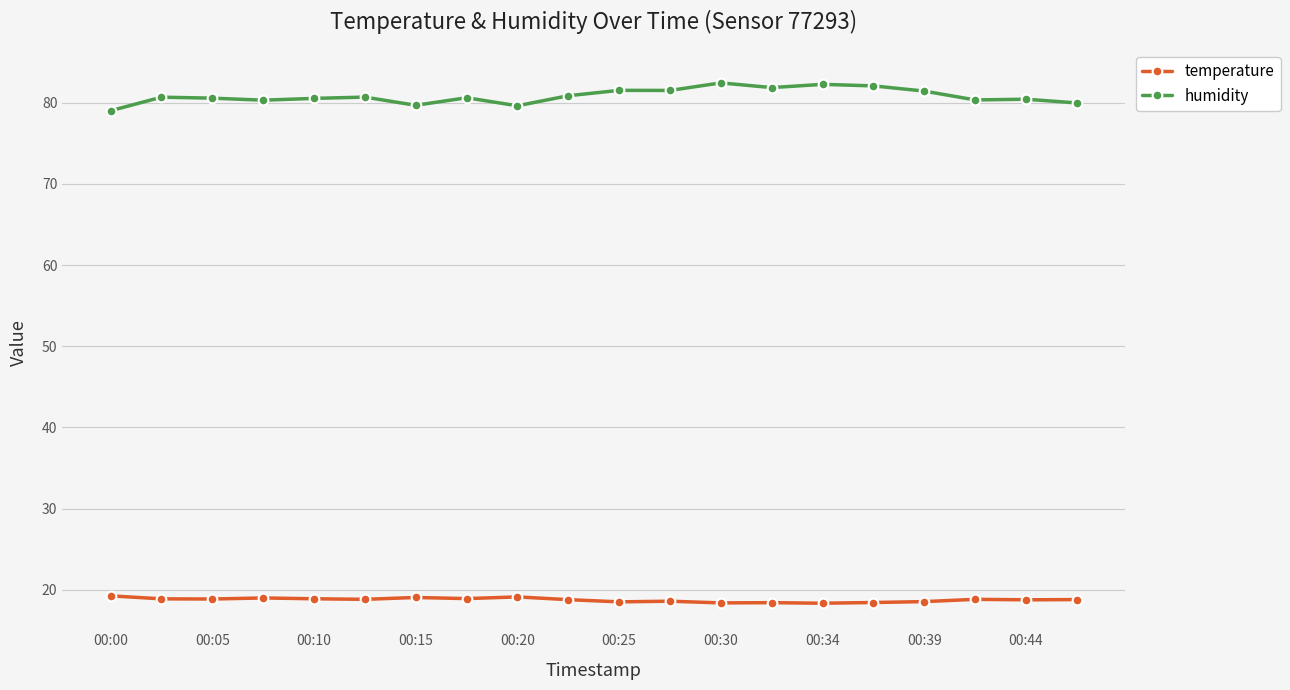

Which series has the widest spread of values?

humidity